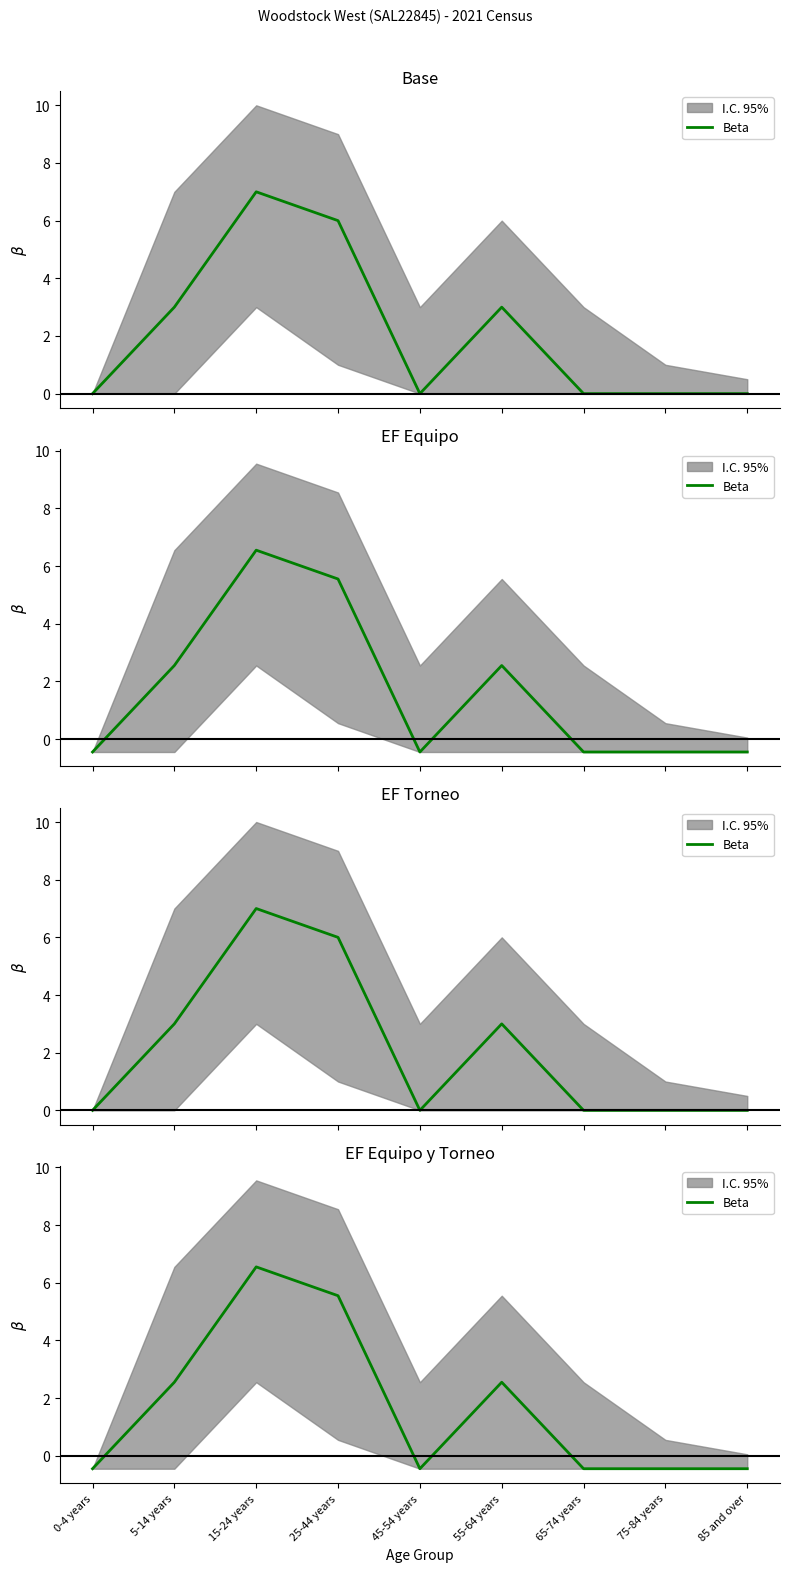

The chart shows a value of -0.4 at 85 and over. True or false?

True